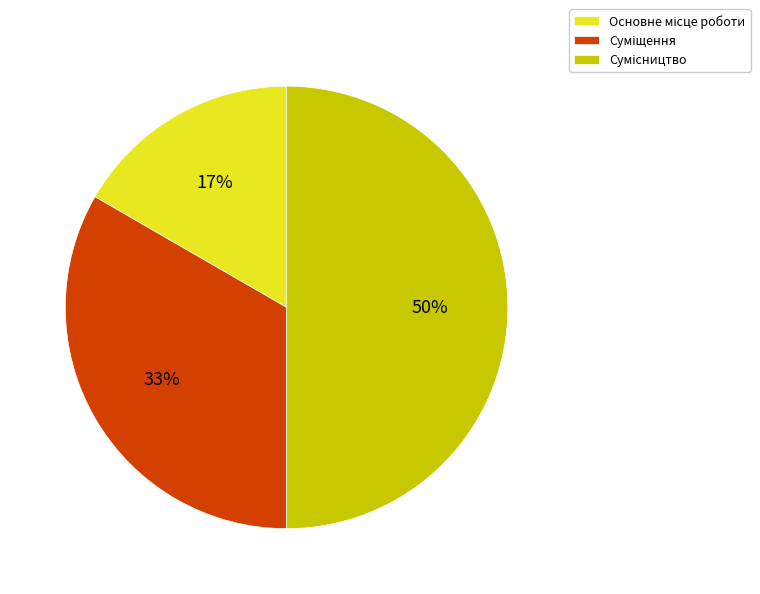

To the nearest percent, what is the difference between the largest and smallest slice percentages?

33%